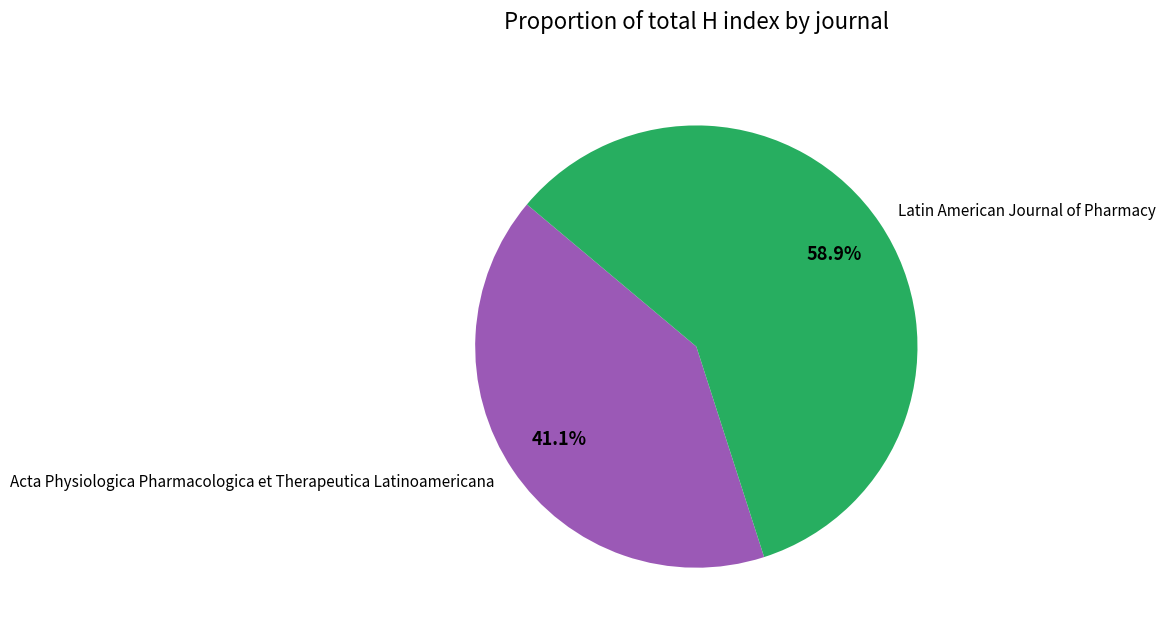

To the nearest percent, what portion does Acta Physiologica Pharmacologica et Therapeutica Latinoamericana represent?

41%